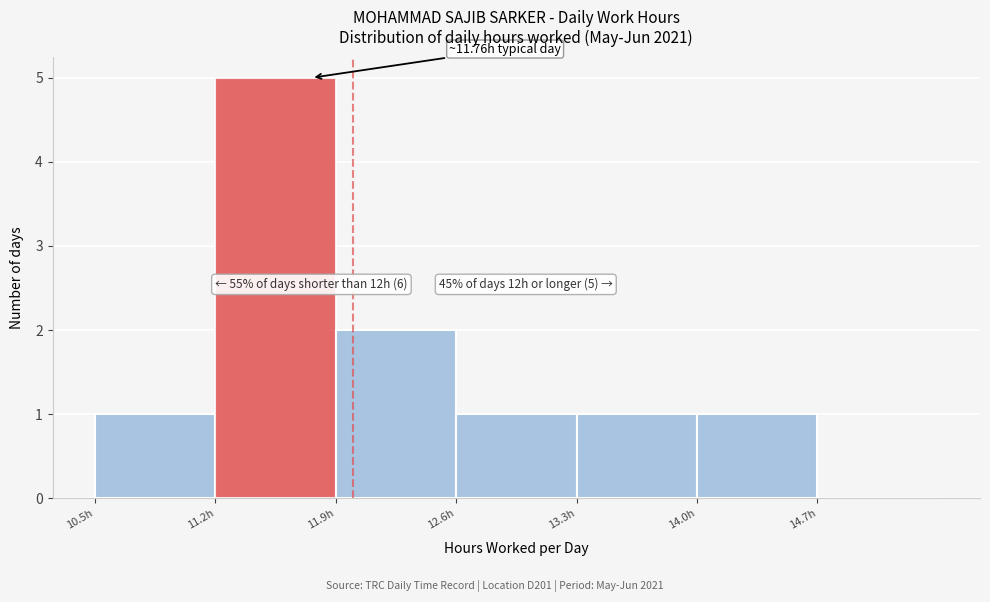

Over which range of the x-axis is the bar tallest?

11.2 to 11.9